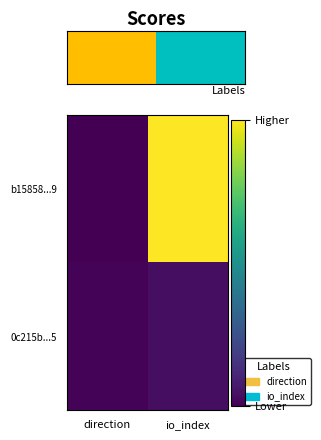

How many data points does each series have?

2